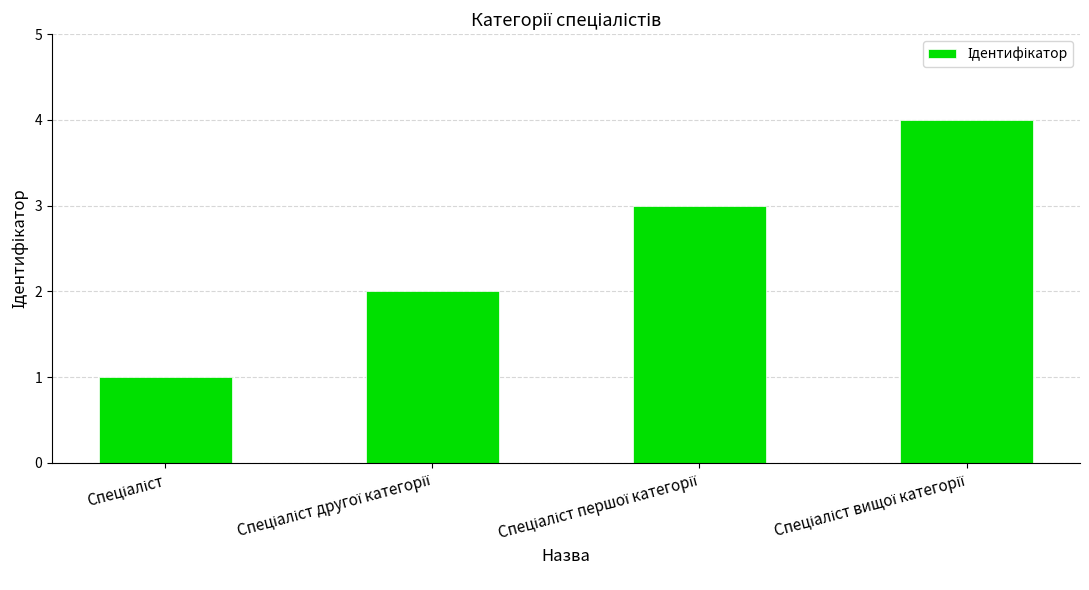

What is the greatest value displayed?

4